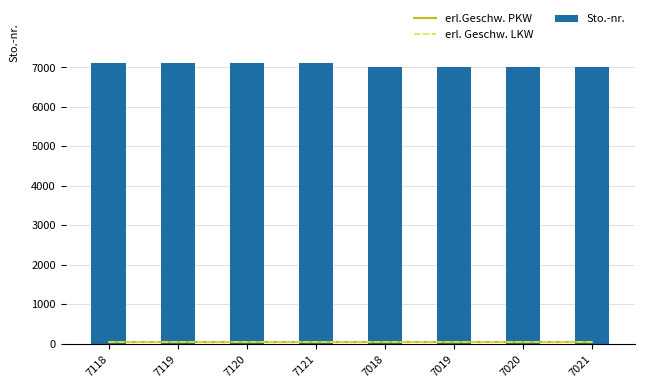

What is the sum of all Sto.-nr. values?

56556